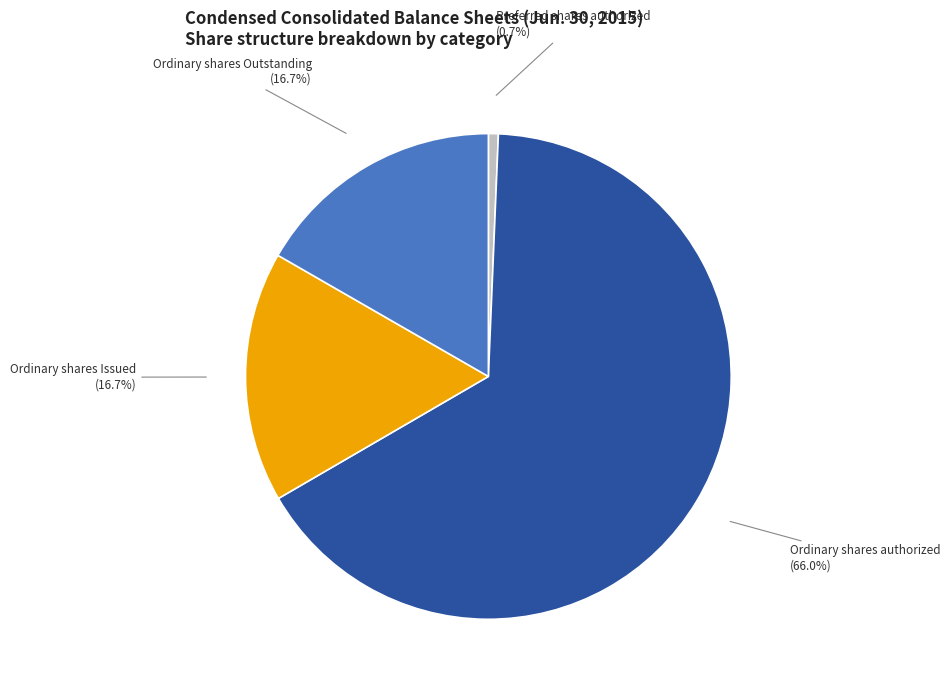

Is there a majority slice in this chart?

Yes